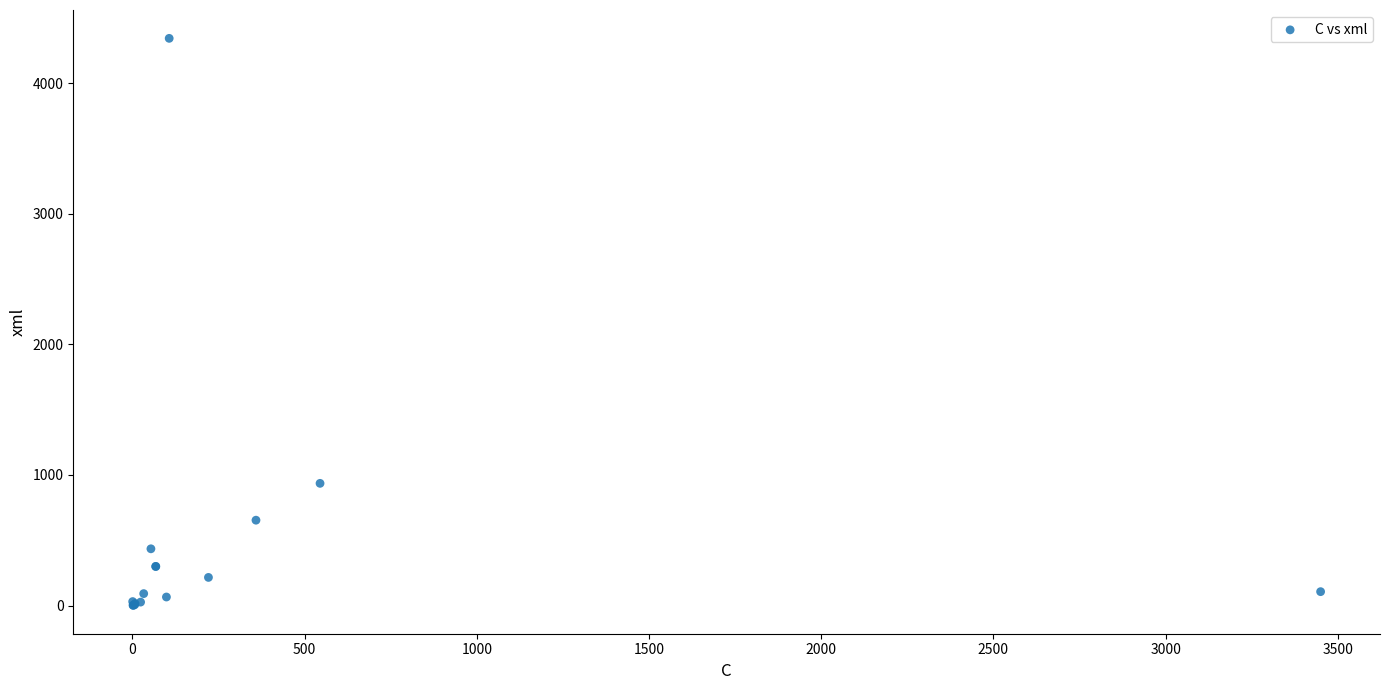

What Y value in the scatter plot is closest to 2172?

936